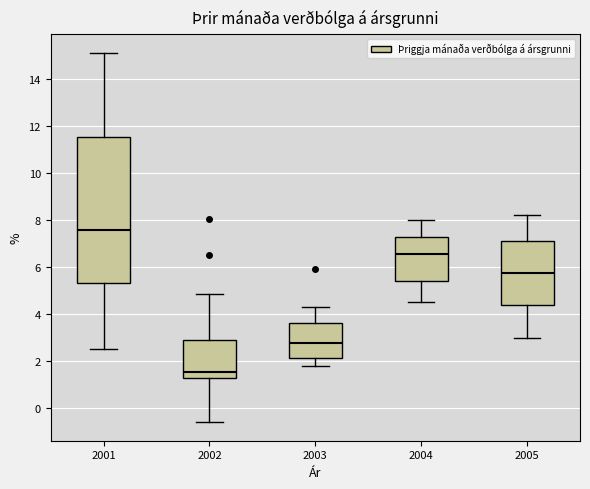

Which box's median line is the lowest?

2002